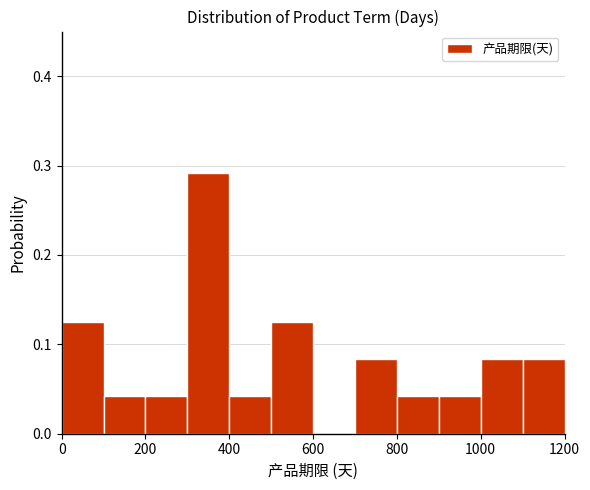

Reading left to right, transcribe this chart: for each bar, give the range it covers on the x-axis and its height. The values are not printed on the chart, so give them approximately, as read against the axis.

0 to 100: 0.13
100 to 200: 0.04
200 to 300: 0.04
300 to 400: 0.29
400 to 500: 0.04
500 to 600: 0.13
600 to 700: 0
700 to 800: 0.08
800 to 900: 0.04
900 to 1000: 0.04
1000 to 1100: 0.08
1100 to 1200: 0.08